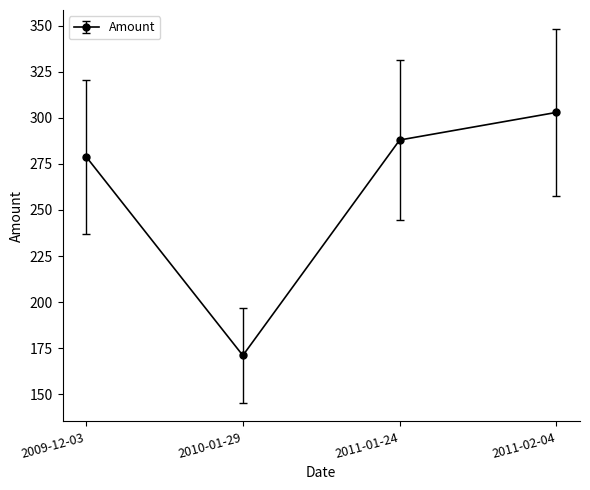

At which category does the chart reach its peak across all series?

2011-02-04